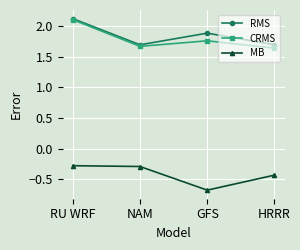

What value does the MB series have at GFS?

-0.7